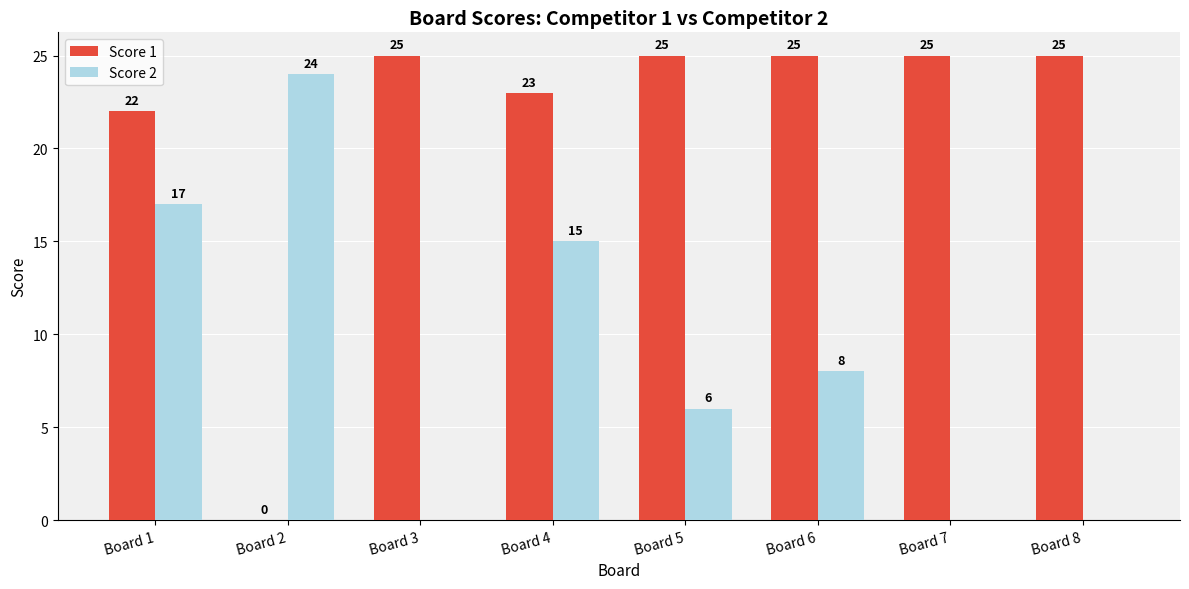

At which label does Score 2 first exceed 8?

Board 1